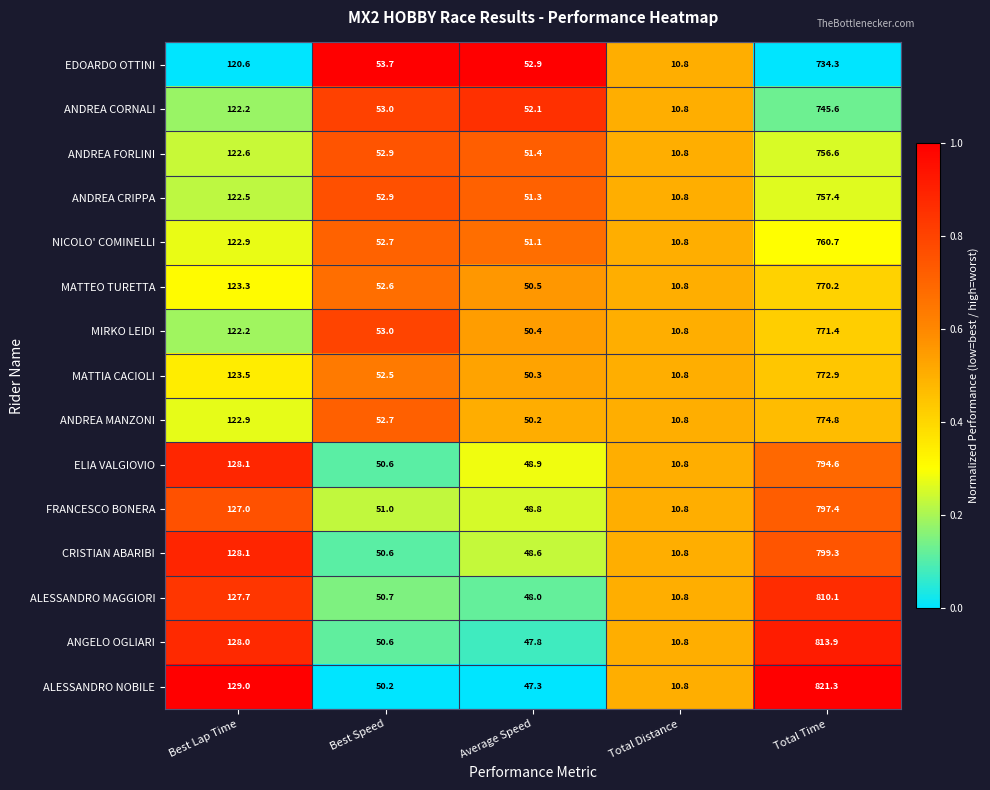

True or false: ALESSANDRO NOBILE has a value of 24.5 at Average Speed.

False